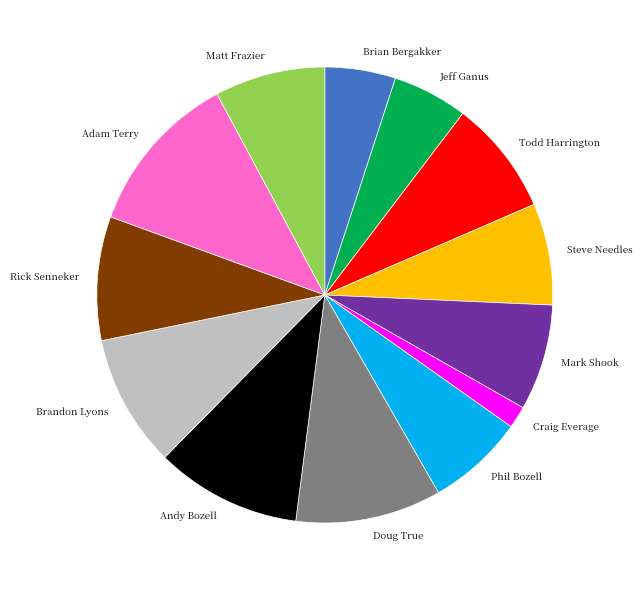

What is the ratio of the value at Brandon Lyons to the value at Craig Everage?

6.0